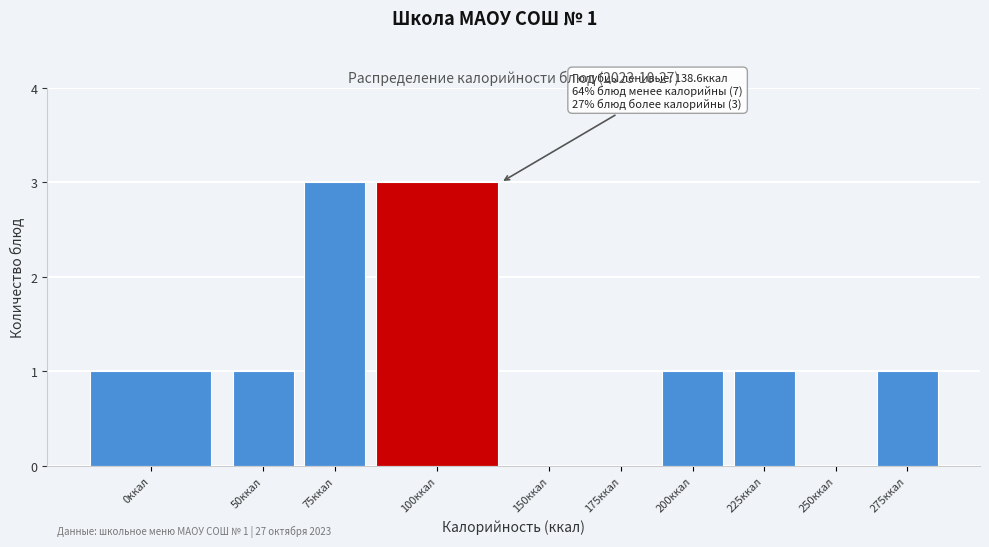

Reading right to left, extract all data points from this chart.

275ккал=1	250ккал=0	225ккал=1	200ккал=1	175ккал=0	150ккал=0	100ккал=3	75ккал=3	50ккал=1	0ккал=1